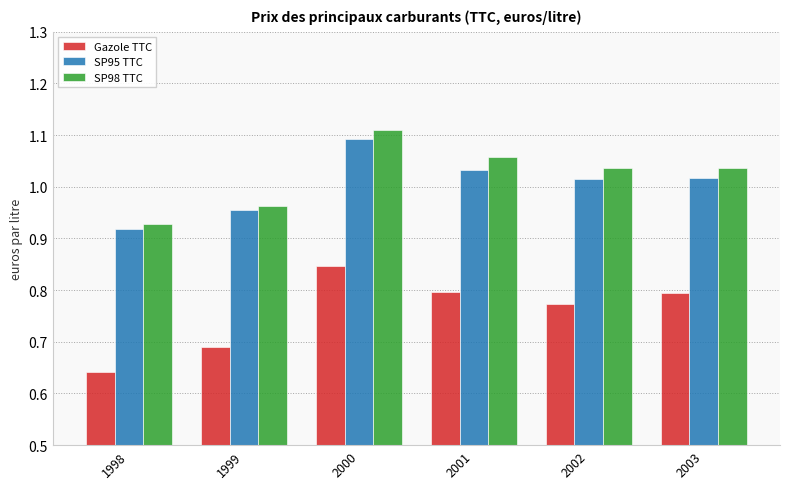

What is the sum of the Gazole TTC values at 1999 and 2000?

1.5